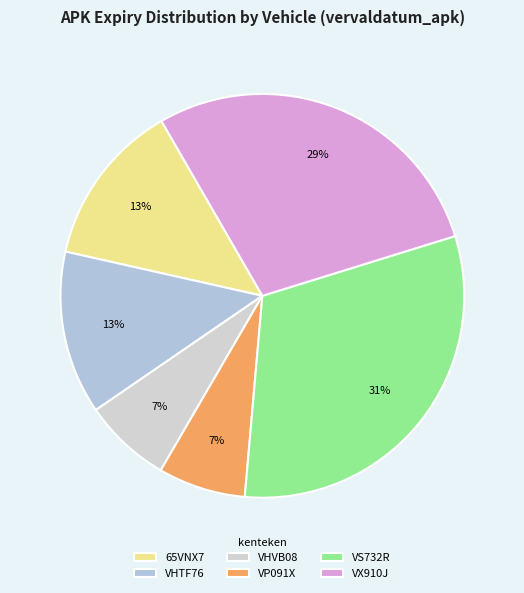

Is there any slice that represents more than half of the pie?

No